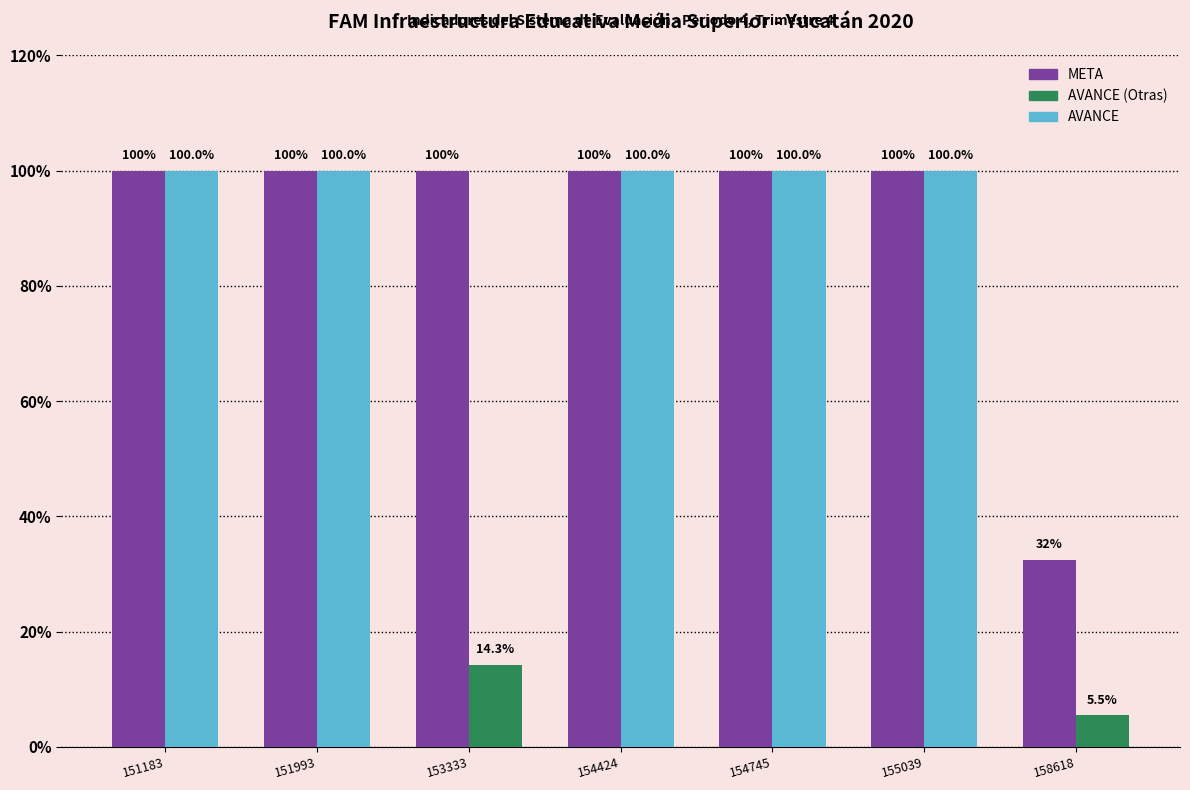

List the series in order of their overall mean, highest first.

META, AVANCE